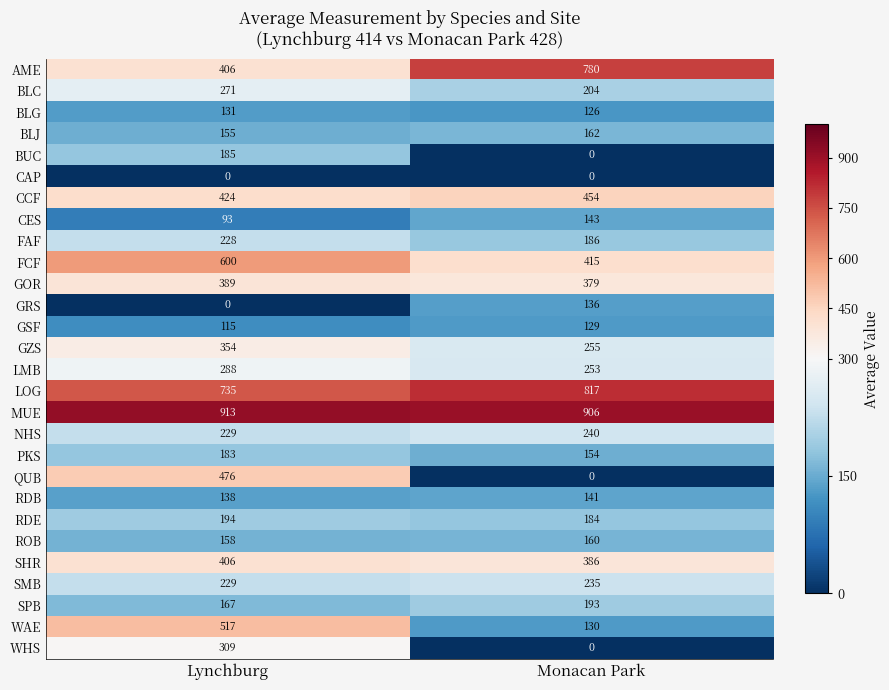

Rank the series by their maximum value, from highest to lowest.

MUE, LOG, AME, FCF, WAE, QUB, CCF, SHR, GOR, GZS, WHS, LMB, BLC, NHS, SMB, FAF, RDE, SPB, BUC, PKS, BLJ, ROB, CES, RDB, GRS, BLG, GSF, CAP